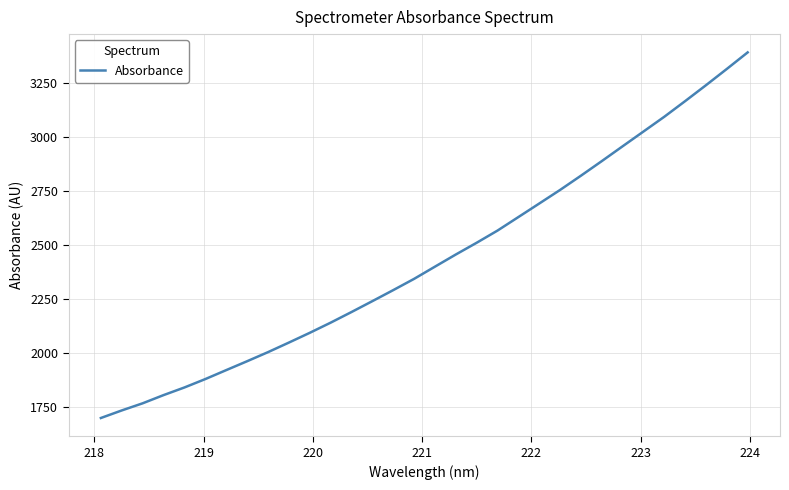

What is the difference between the maximum and minimum values?

1693.7